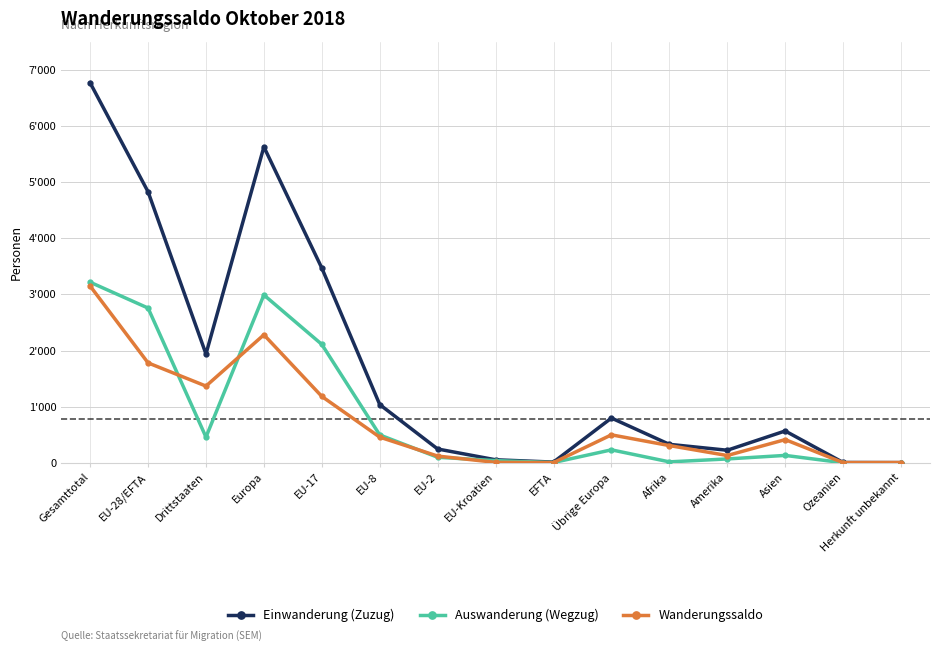

What is the difference between the Einwanderung (Zuzug) values at EU-2 and Afrika?

83